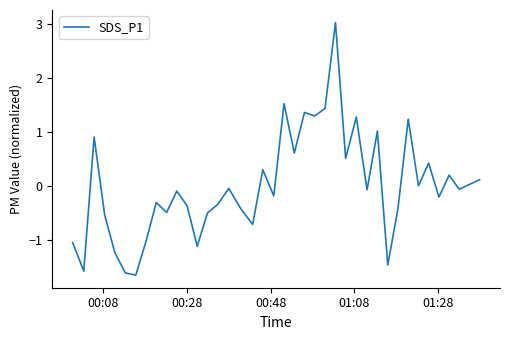

Does the chart display data point markers on the line(s)?

No